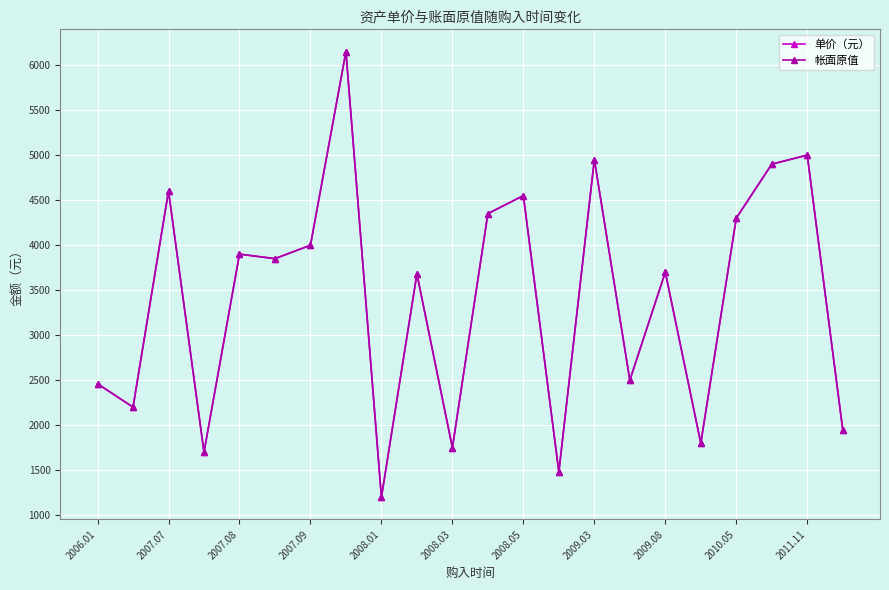

Does the chart have visible grid lines?

Yes